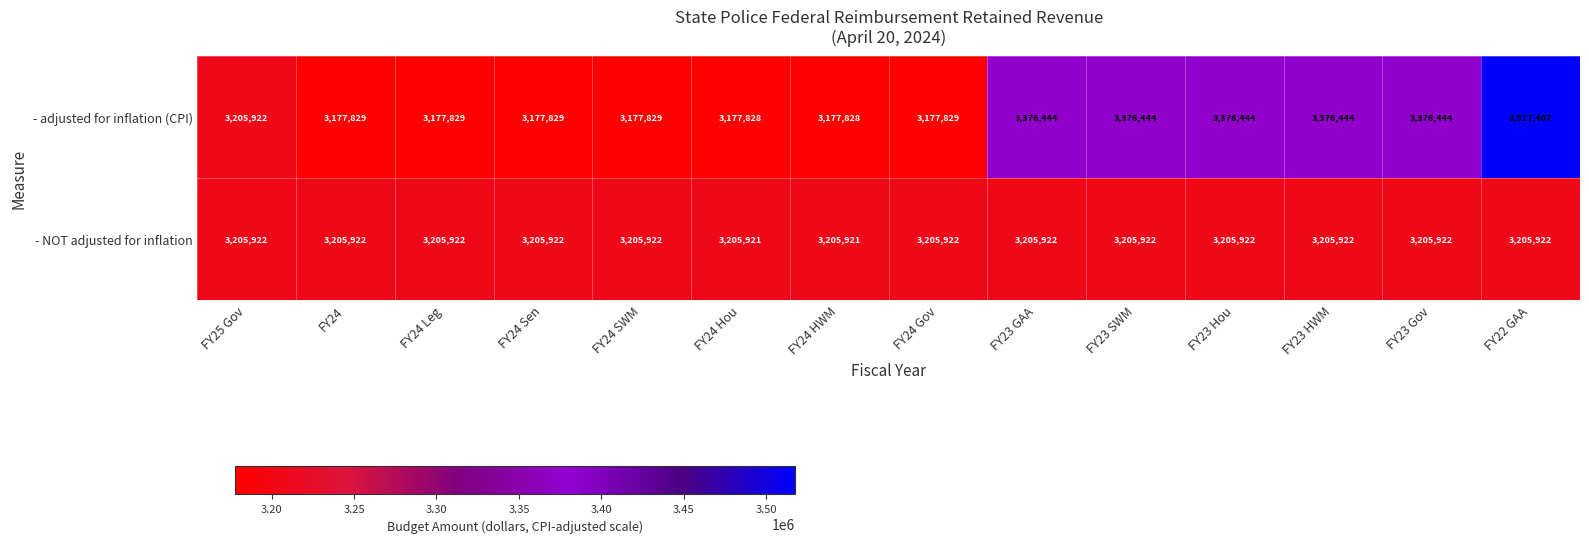

What value does the - NOT adjusted for inflation series have at FY24?

3205922